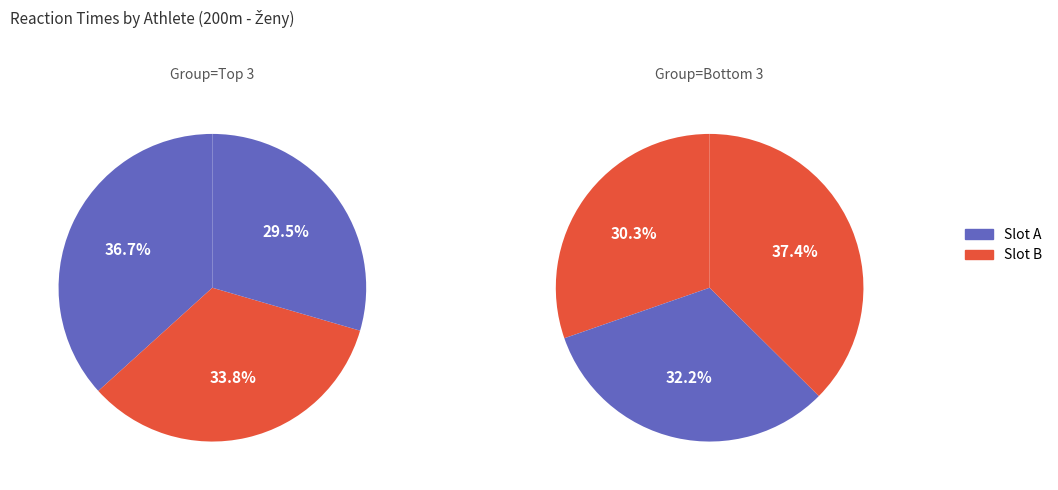

Is there any slice that represents more than half of the pie?

No